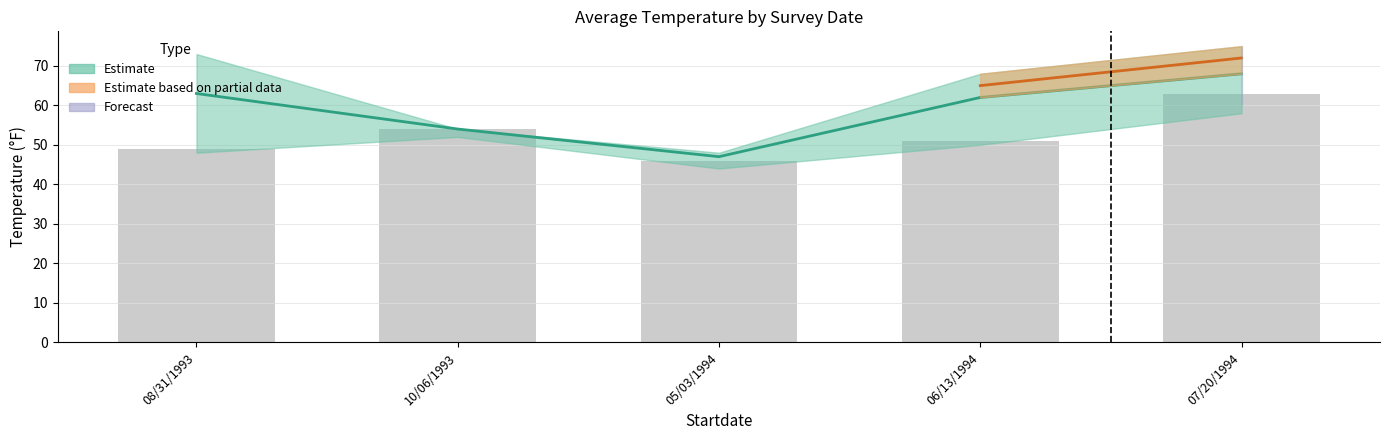

What is the label of the 1st bar from the left?

08/31/1993